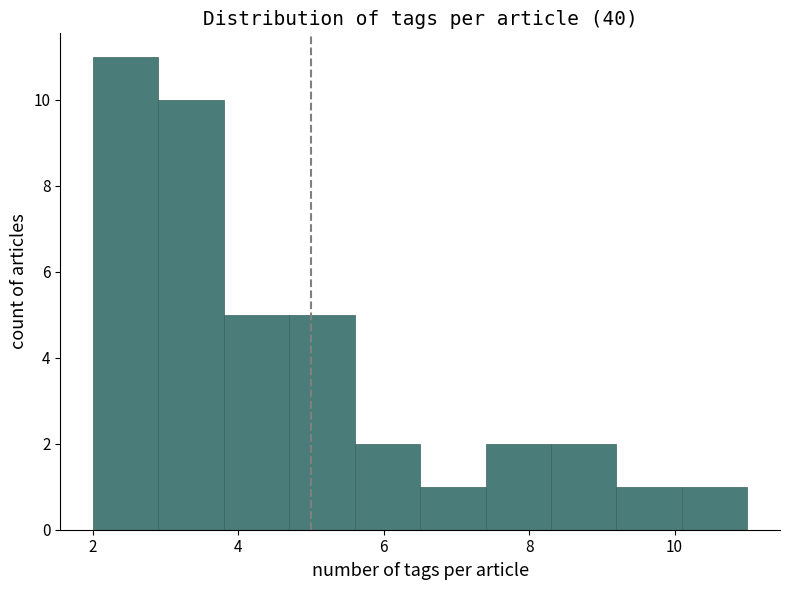

Reading left to right, list every bar in this chart as the range it spans on the x-axis followed by its height. Neither the bar edges nor the heights are printed on the chart, so give them approximately, as read against the axes.

2.0 to 2.9: 11
2.9 to 3.8: 10
3.8 to 4.7: 5
4.7 to 5.6: 5
5.6 to 6.5: 2
6.5 to 7.4: 1
7.4 to 8.3: 2
8.3 to 9.2: 2
9.2 to 10.1: 1
10.1 to 11.0: 1